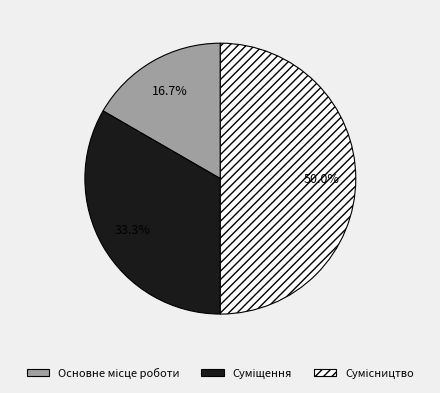

The Сумісництво slice represents 50% of the pie. True or false?

True